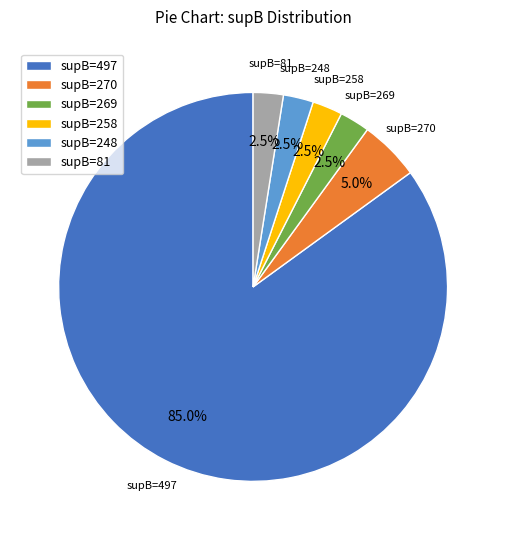

Combined, what portion of the pie is supB=270 and supB=248?

7.5%